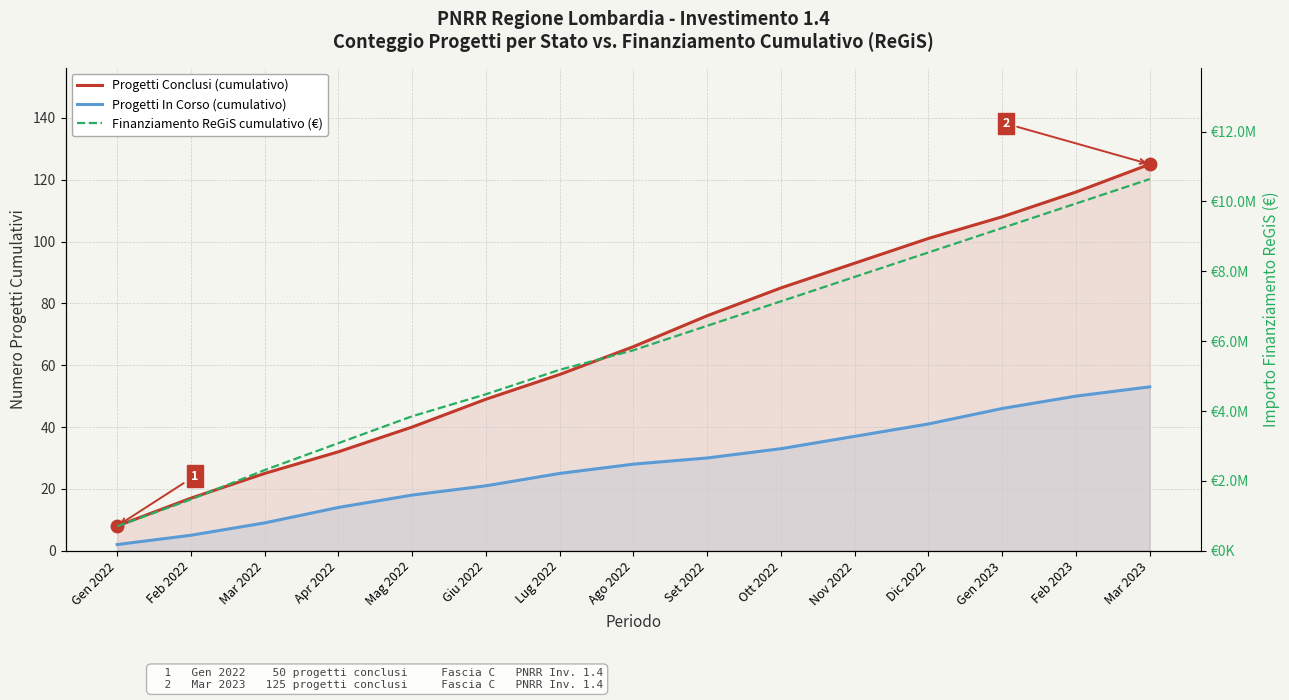

What is the difference between the maximum and second lowest values in the Progetti Conclusi (cumulativo) series?

108